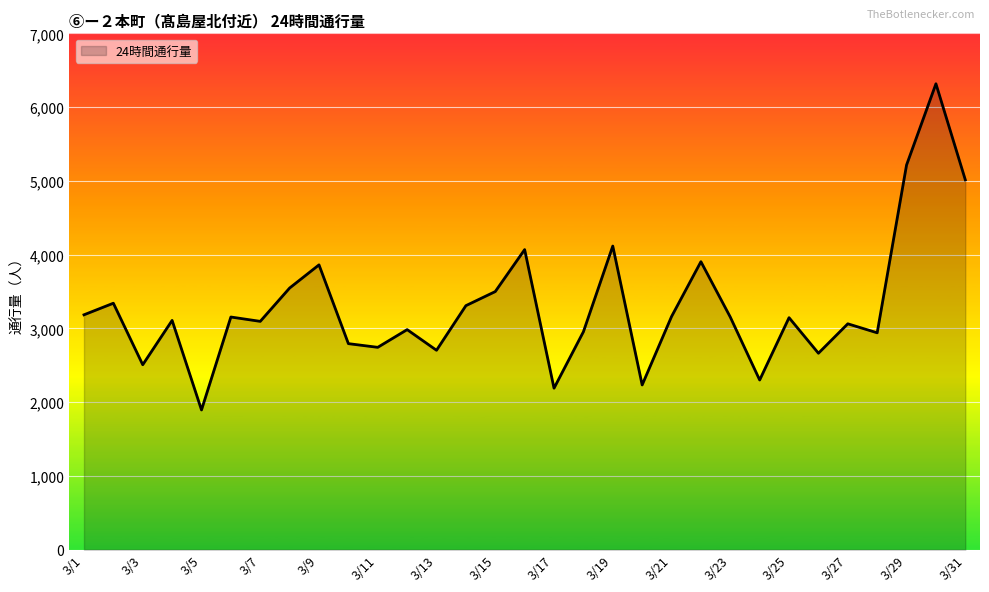

What is the difference between the second highest and second lowest values?

3026